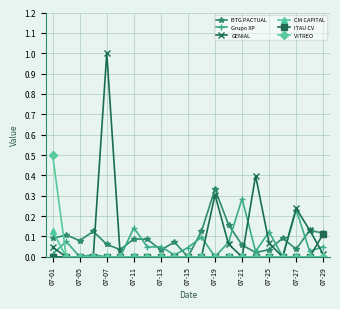

What is the maximum value shown in the chart?

1.0